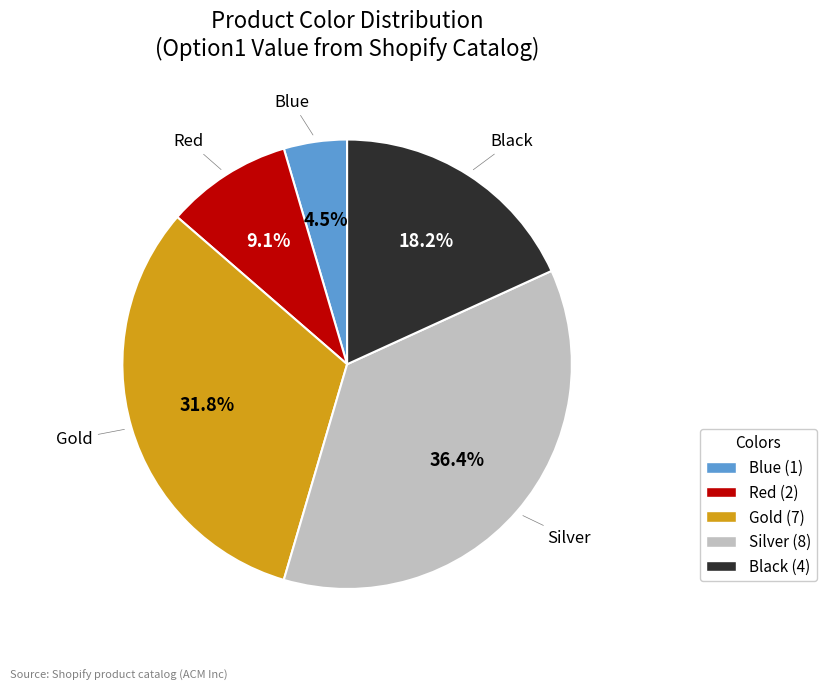

Does Red represent more than half of the total?

No